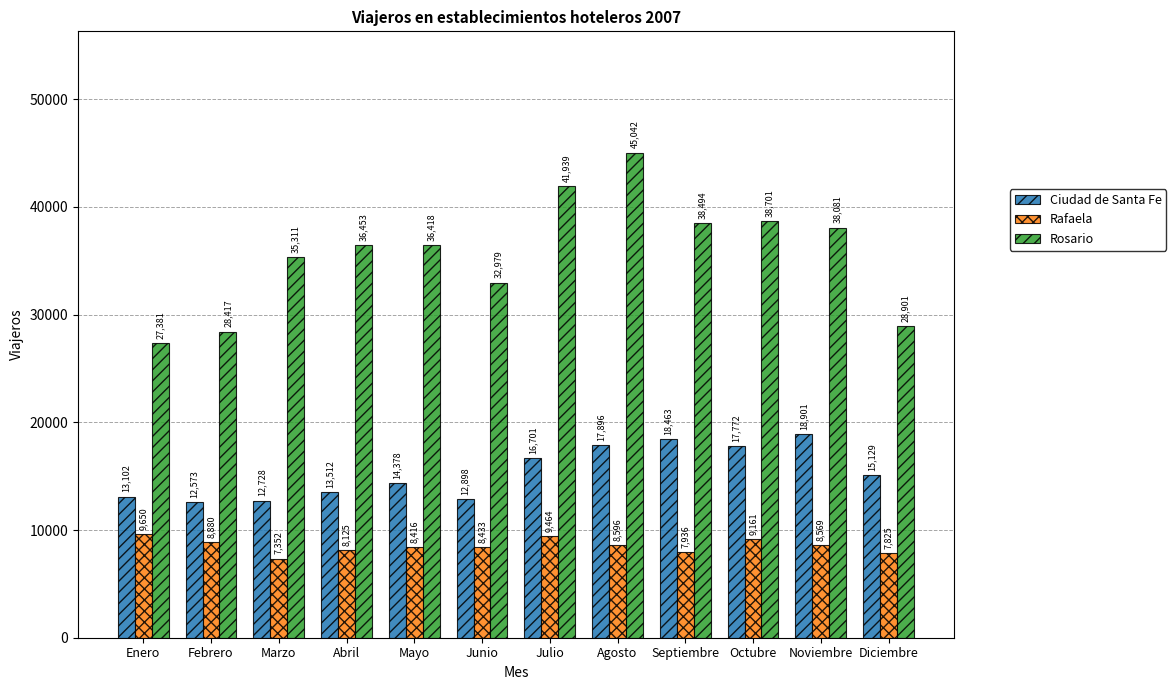

What is the label of the 12th bar from the left?

Diciembre